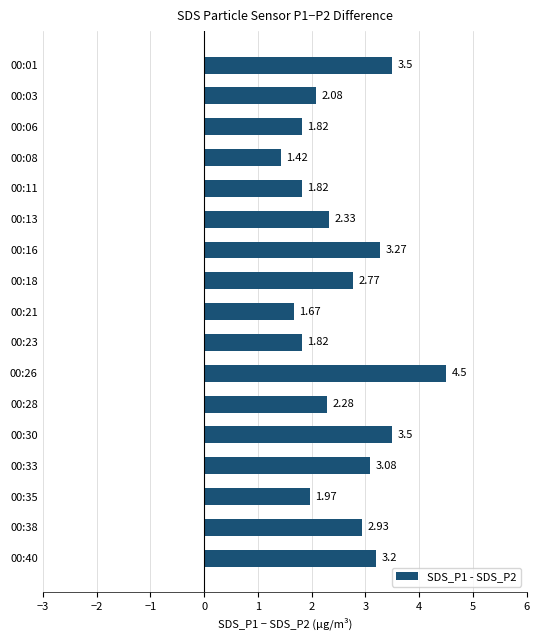

What is the change in value from 00:08 to 00:26?

+3.1